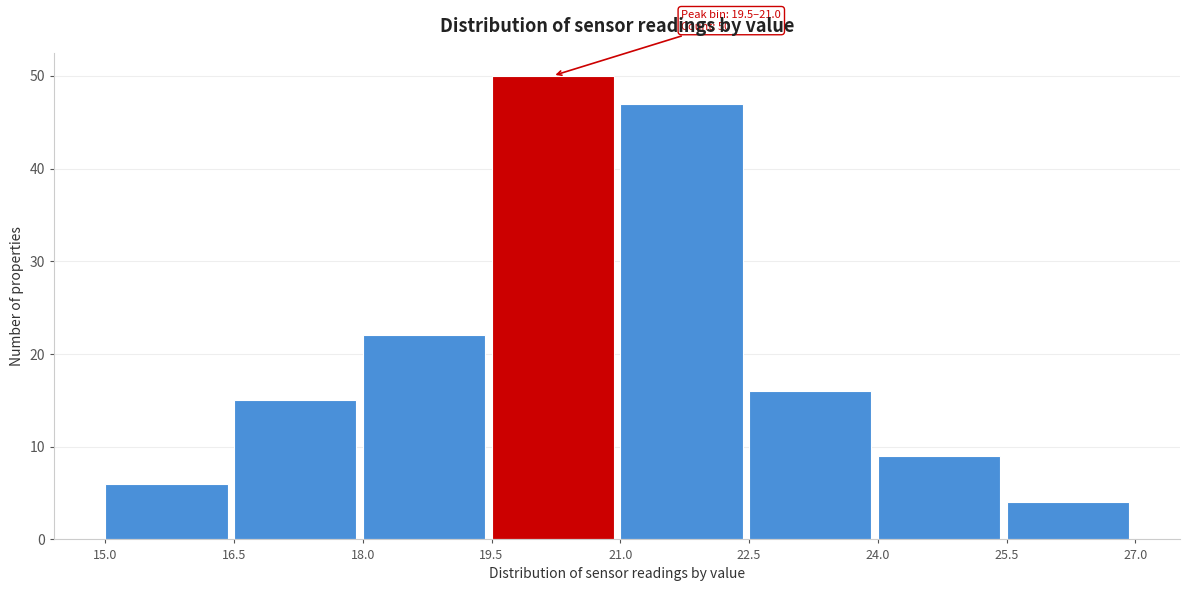

Over which range of the x-axis is the bar tallest?

19.5 to 21.0